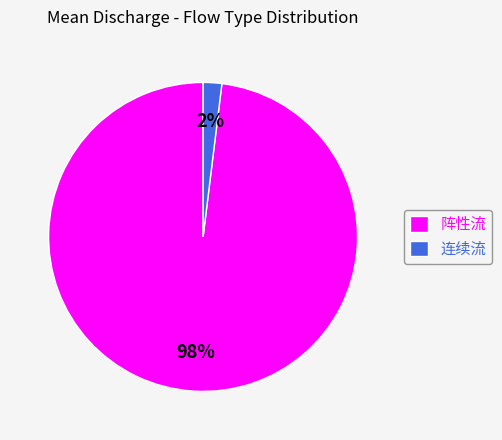

Between 阵性流 and 连续流, which is larger?

阵性流